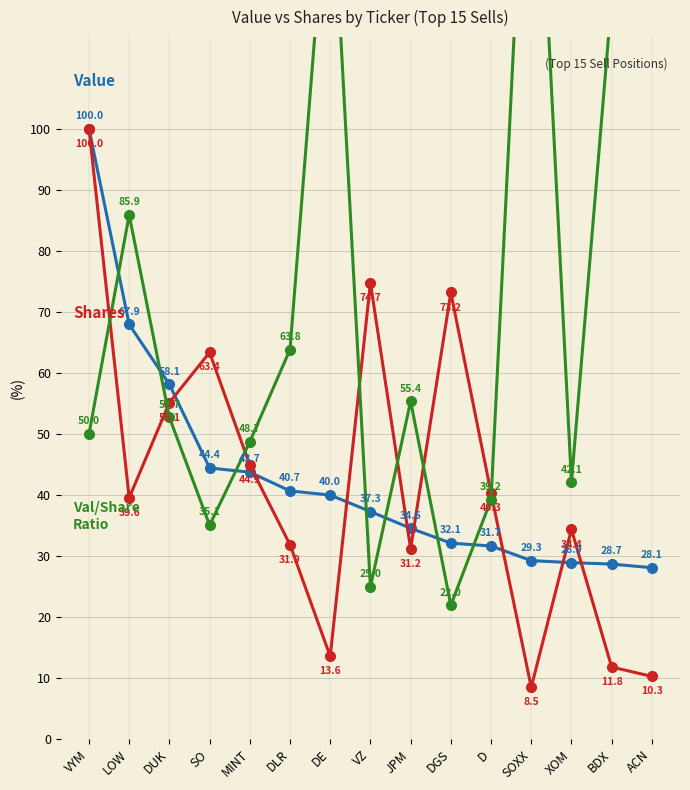

What is the sum of all Shares (normalized) values?

632.8